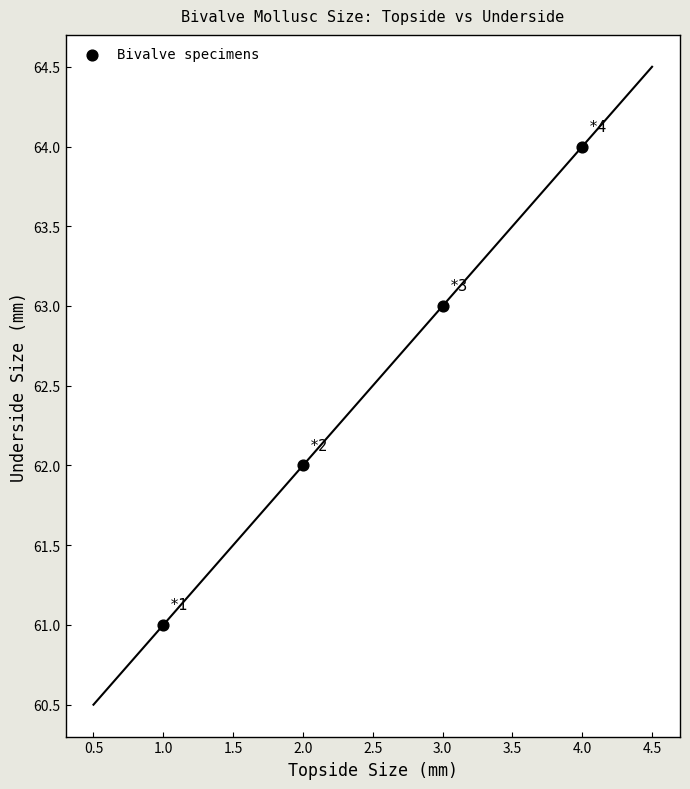

What is the range of Y values (max minus min)?

3